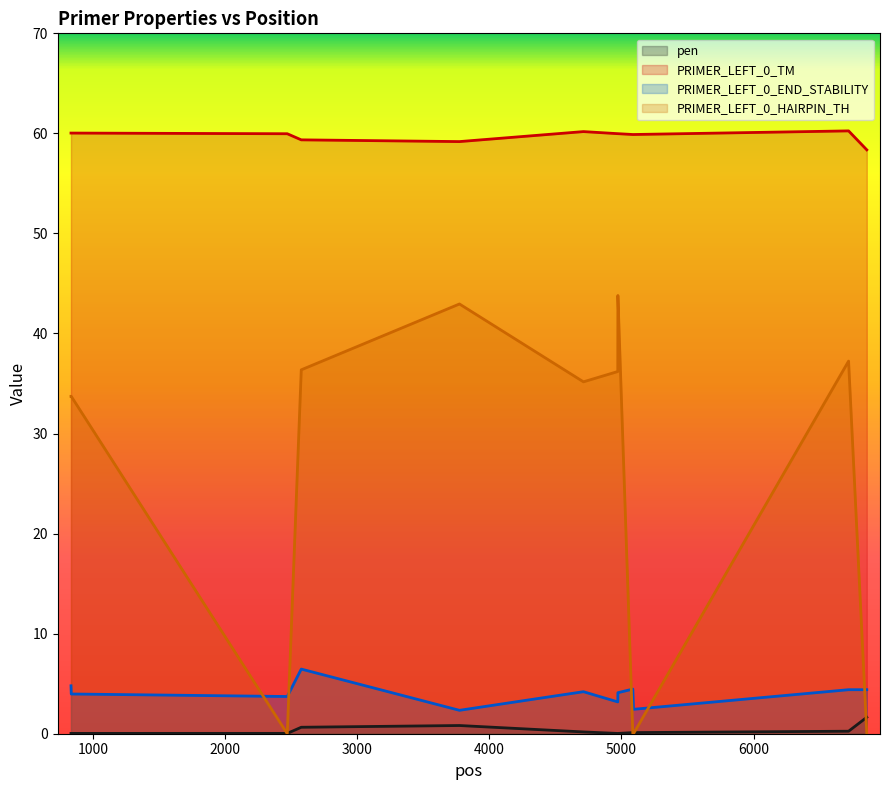

Which series has the largest total across all categories?

PRIMER_LEFT_0_TM